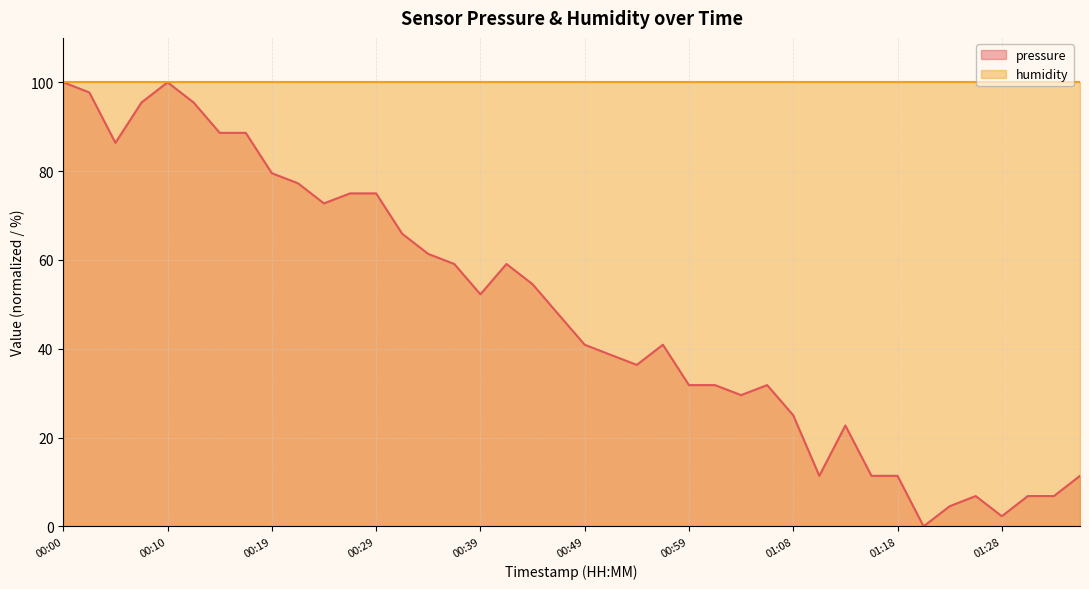

How many interior local valleys (lower than both neighbors) does the data have?

8